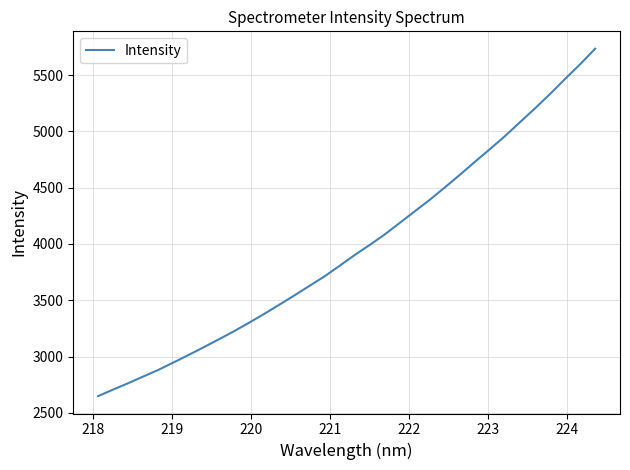

What is the difference between the maximum and minimum values?

3086.0